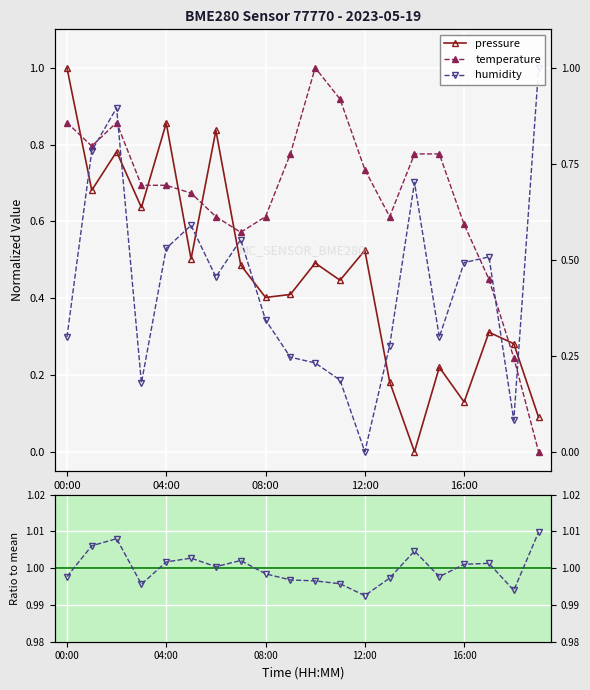

True or false: humidity has a value of 1.5 at 5.

False